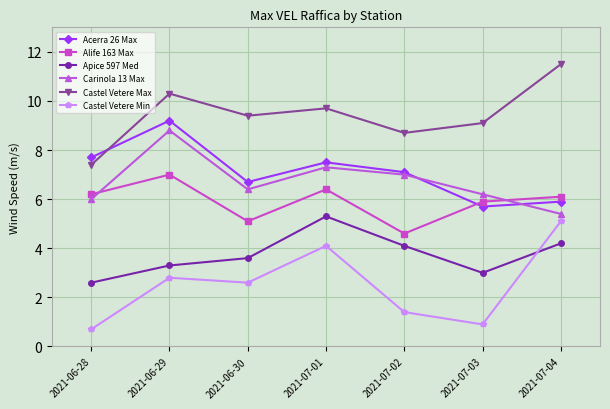

List the series in order of their peak value, lowest first.

Castel Vetere Min, Apice 597 Med, Alife 163 Max, Carinola 13 Max, Acerra 26 Max, Castel Vetere Max